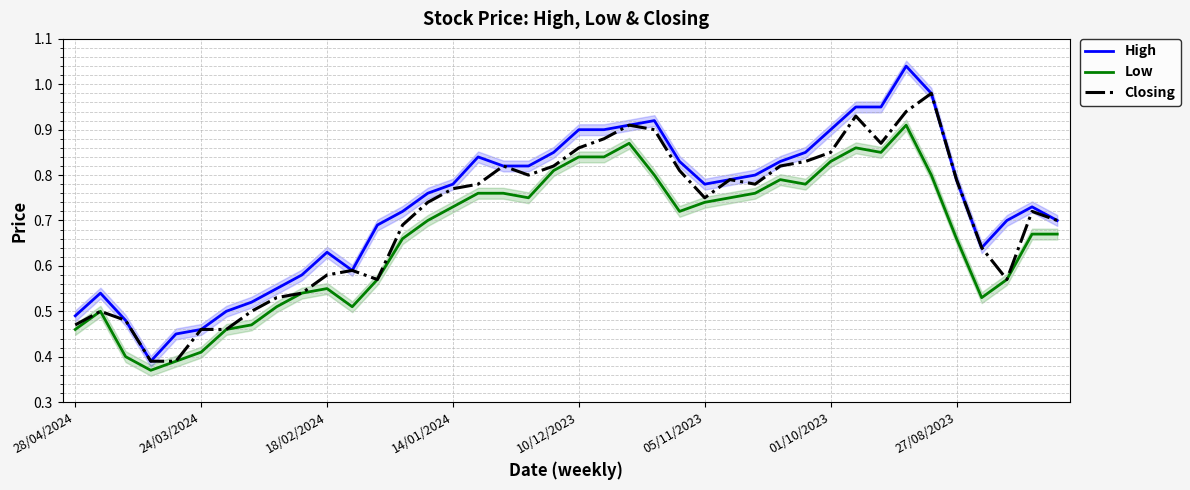

Is this an area chart (filled region under the line)?

No